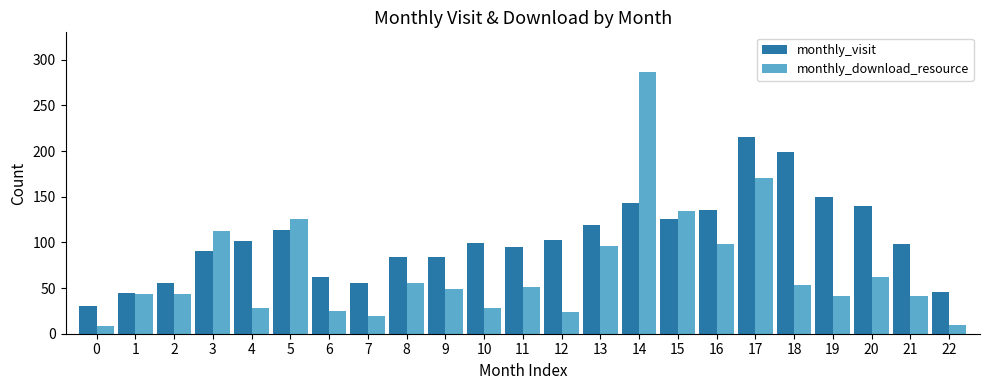

At which label does monthly_visit first exceed 99?

4